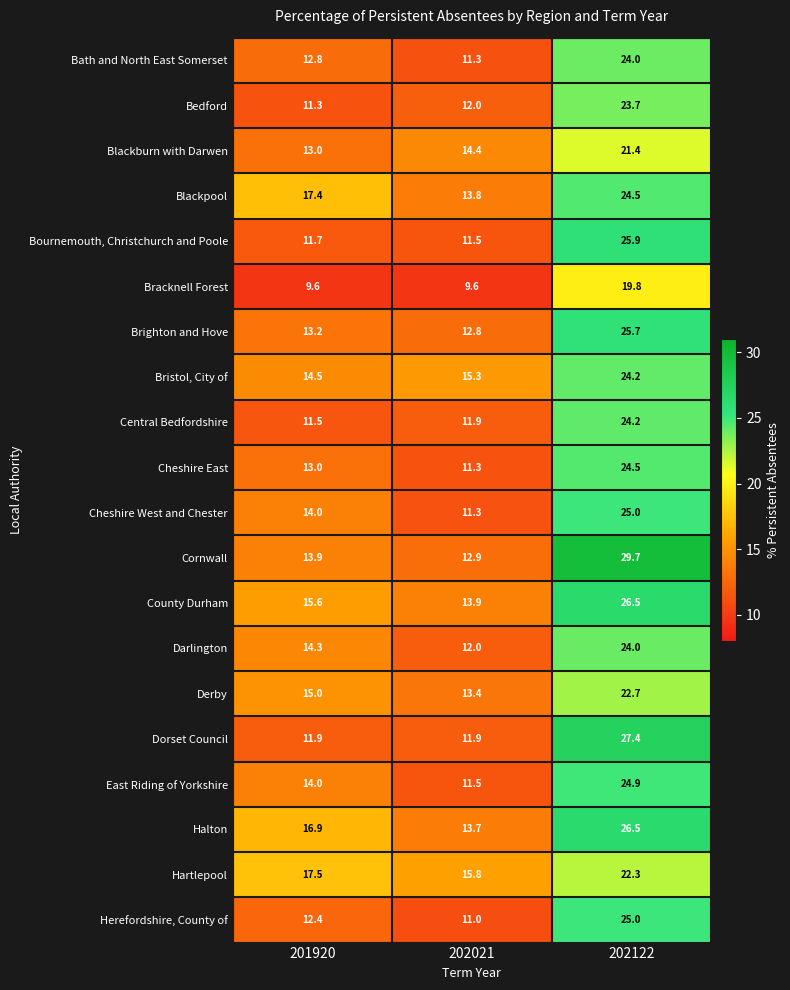

List the labels in order of Cheshire East value, largest first.

202122, 201920, 202021